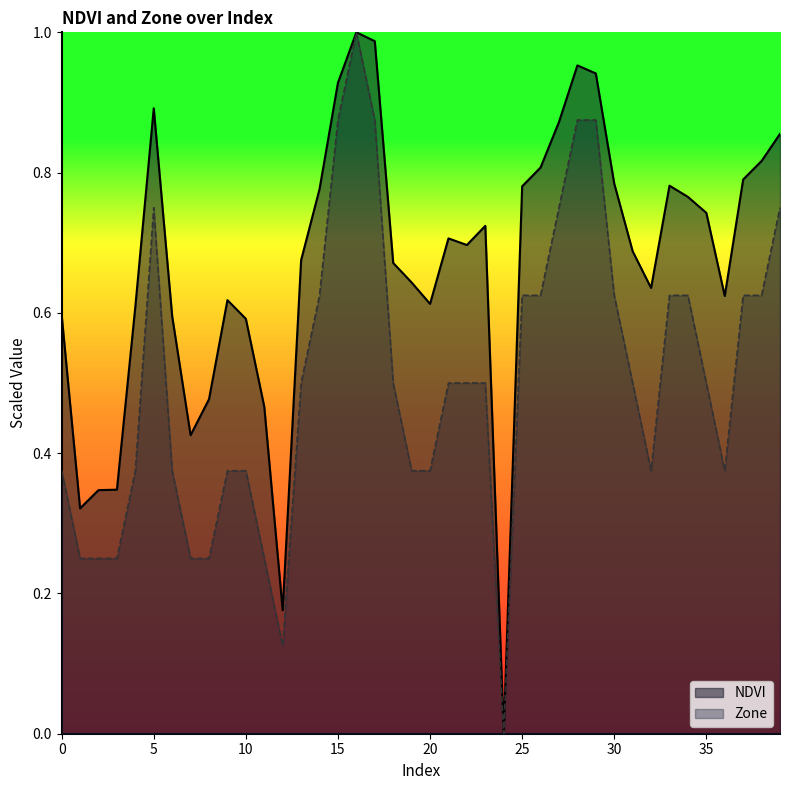

Reading right to left, transcribe all the data shown in this chart.

NDVI: 0.9	0.8	0.8	0.6	0.7	0.8	0.8	0.6	0.7	0.8	0.9	1.0	0.9	0.8	0.8	0.0	0.7	0.7	0.7	0.6	0.6	0.7	1.0	1.0	0.9	0.8	0.7	0.2	0.5	0.6	0.6	0.5	0.4	0.6	0.9	0.6	0.3	0.3	0.3	0.6
Zone: 0.8	0.6	0.6	0.4	0.5	0.6	0.6	0.4	0.5	0.6	0.9	0.9	0.8	0.6	0.6	0.0	0.5	0.5	0.5	0.4	0.4	0.5	0.9	1.0	0.9	0.6	0.5	0.1	0.2	0.4	0.4	0.2	0.2	0.4	0.8	0.4	0.2	0.2	0.2	0.4